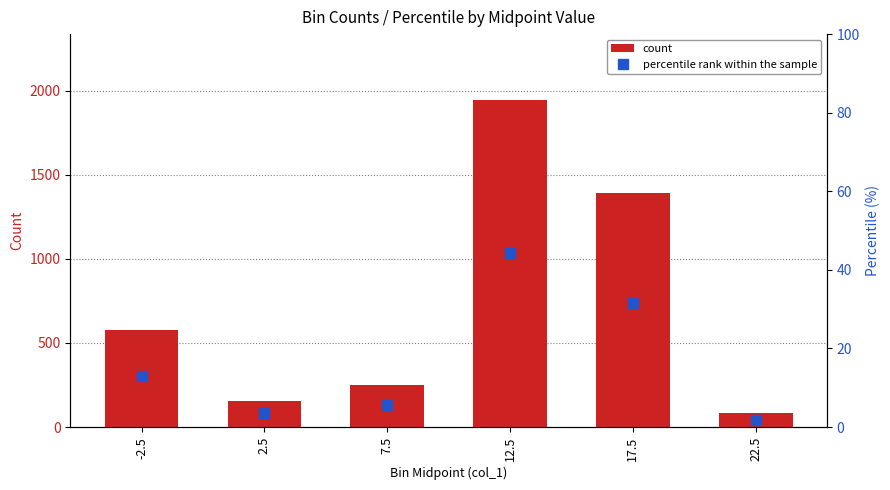

What are all the series names shown in the legend?

count, percentile rank within the sample